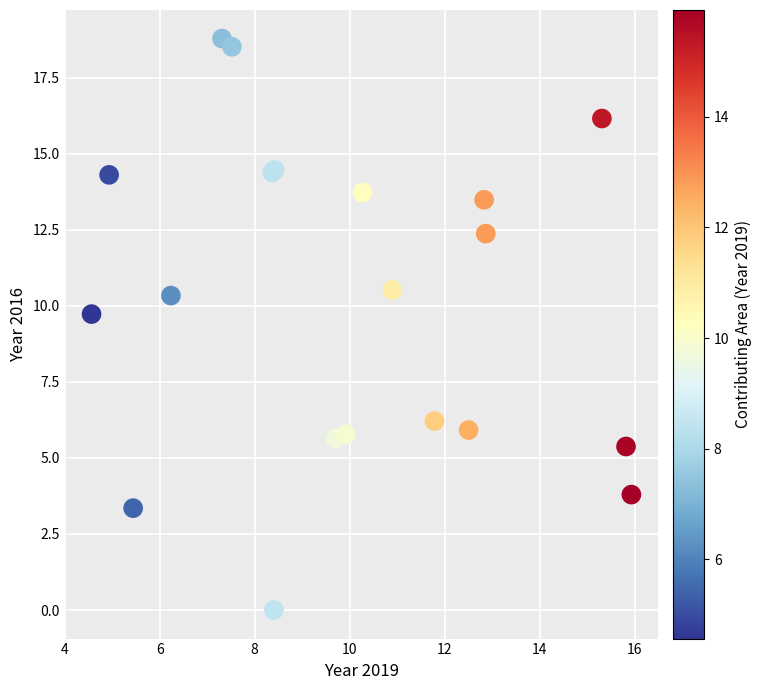

What Y value in the scatter plot is closest to 9?

9.7